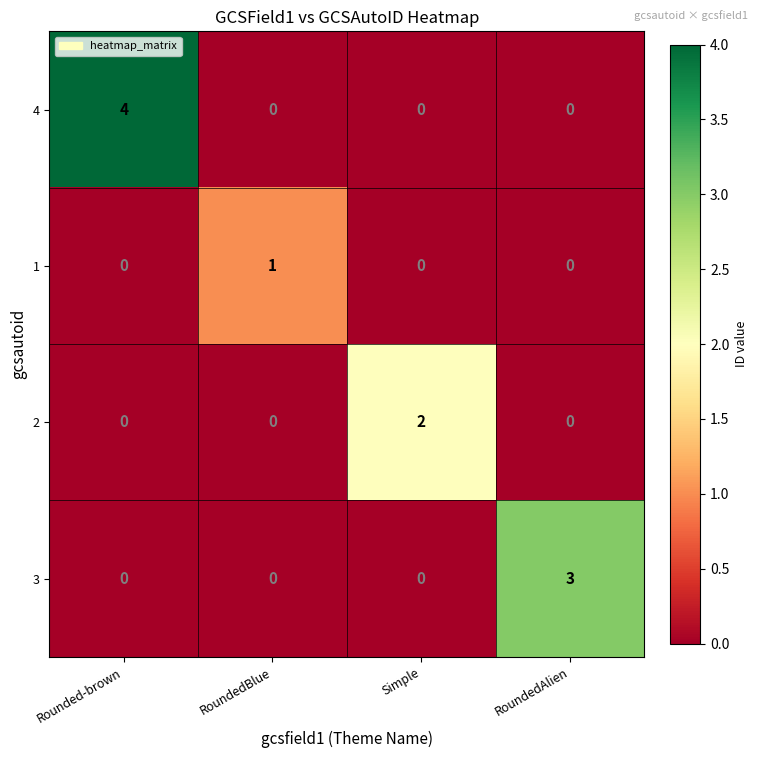

What is the difference between the highest and lowest values at Rounded-brown?

4